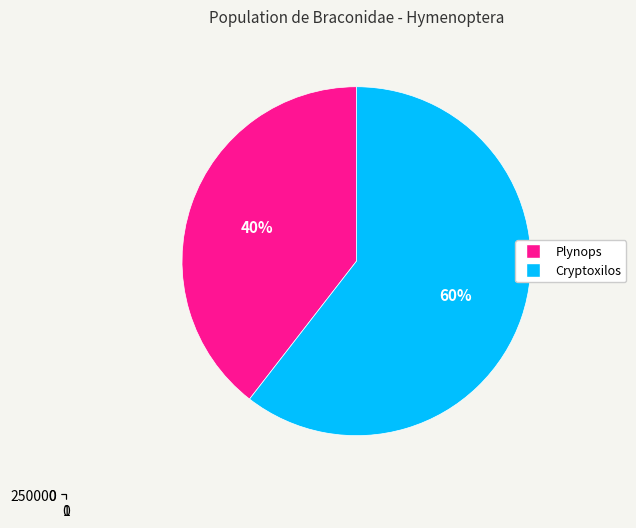

To the nearest percent, what portion does Cryptoxilos represent?

60%